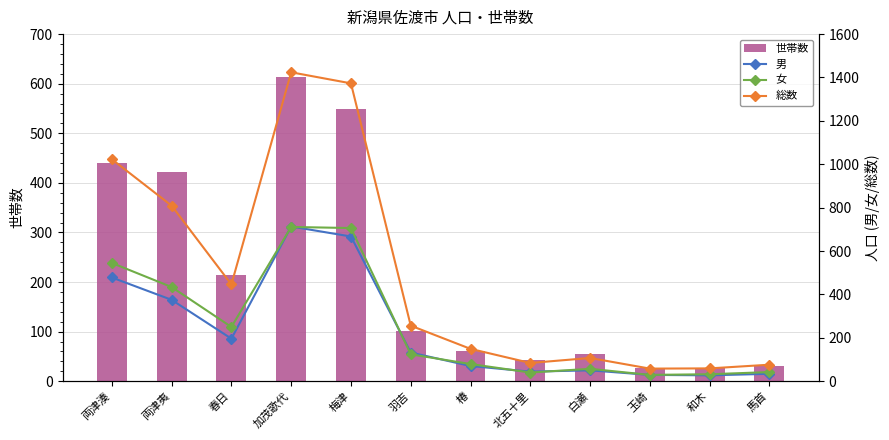

What are all the series names shown in the legend?

世帯数, 男, 女, 総数